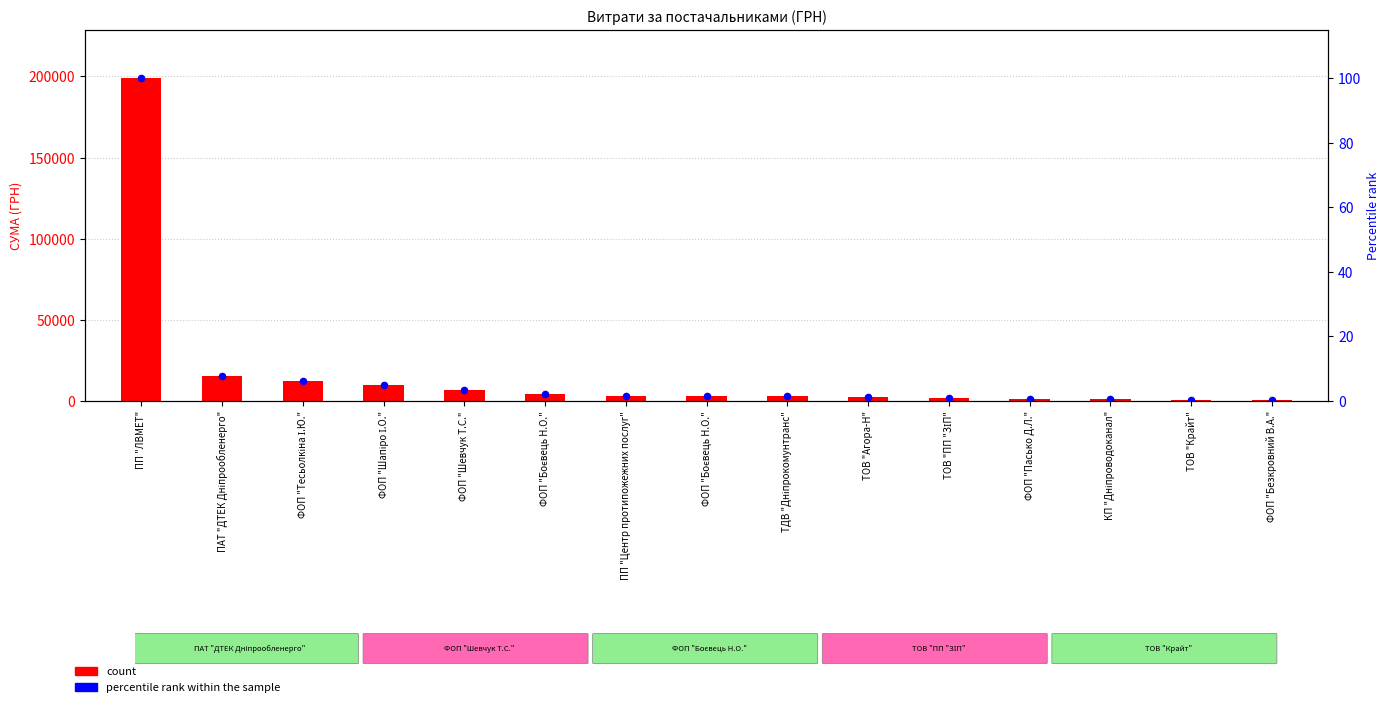

At which category is the sum across all series the highest?

ПП "ЛВМЕТ"